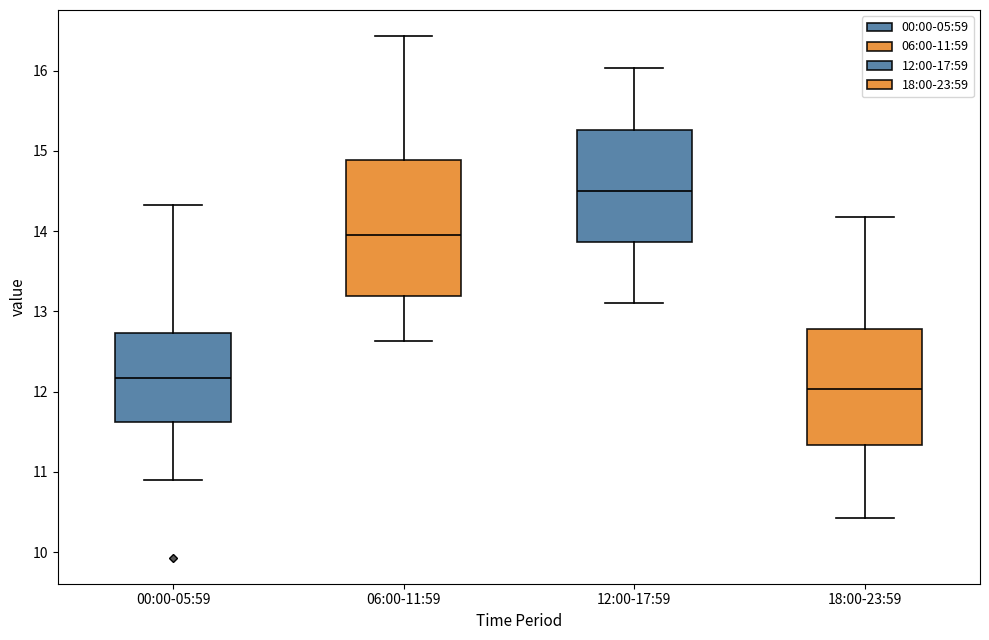

Comparing the boxes themselves (not the whiskers), which one is the tallest?

06:00-11:59